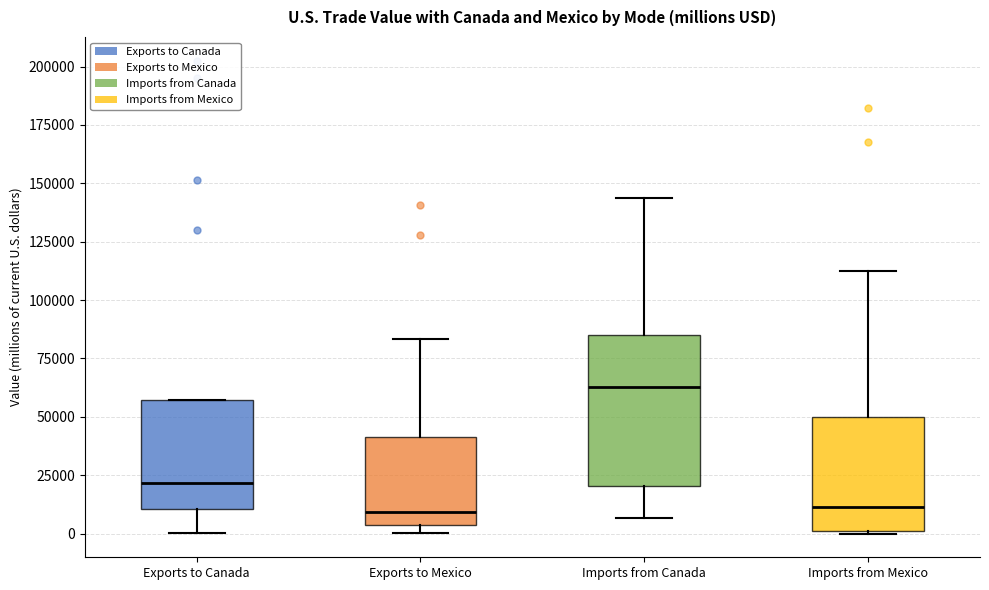

Comparing the boxes themselves (not the whiskers), which one is the tallest?

Imports from Canada